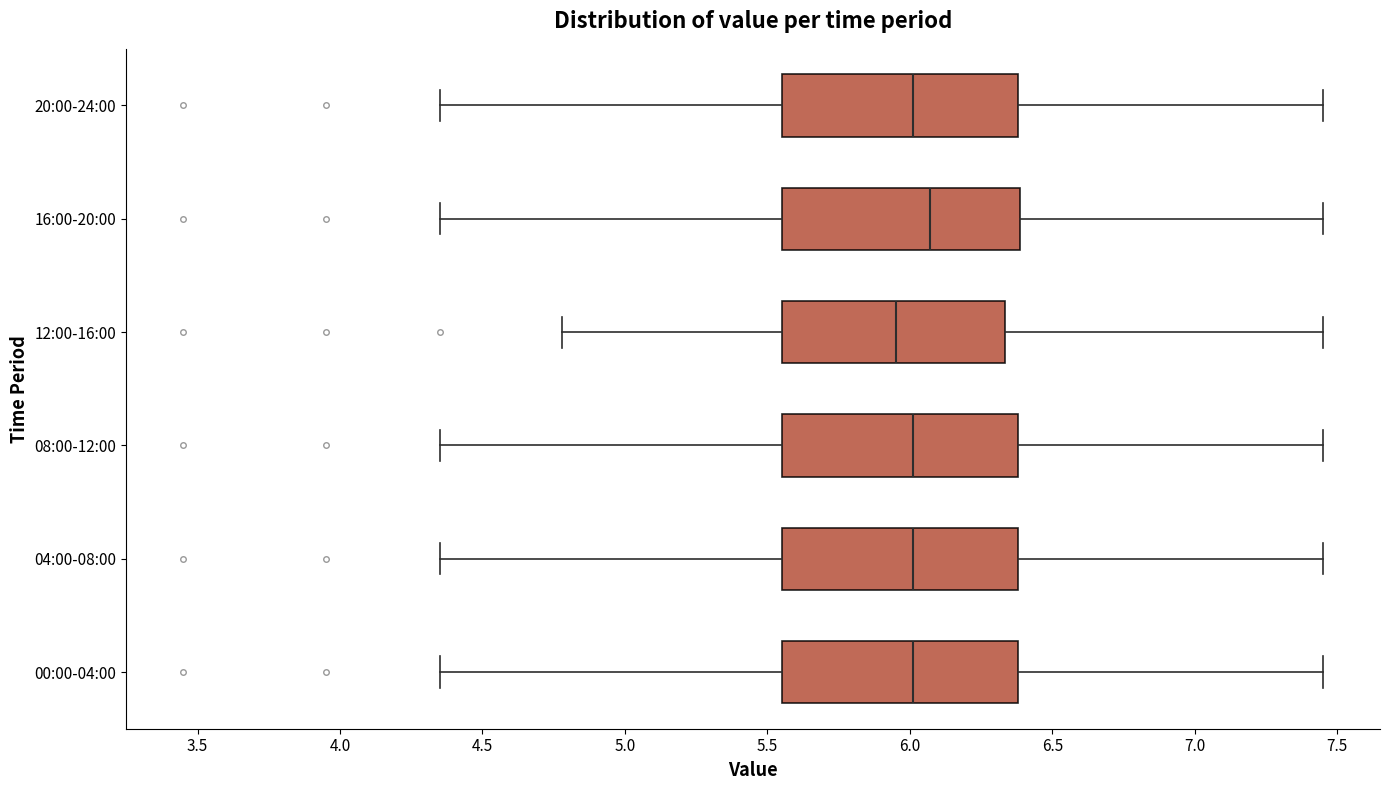

Reading bottom to top, transcribe this box plot: for each box, give where its median line is, the range the box spans, and where its two whiskers end, as read against the x-axis. The values are not printed on the chart, so give them approximately, as read against the axis.

00:00-04:00: median 6.00, box 5.55 to 6.40, whiskers 4.35 to 7.45
04:00-08:00: median 6.00, box 5.55 to 6.40, whiskers 4.35 to 7.45
08:00-12:00: median 6.00, box 5.55 to 6.40, whiskers 4.35 to 7.45
12:00-16:00: median 5.95, box 5.55 to 6.35, whiskers 4.80 to 7.45
16:00-20:00: median 6.05, box 5.55 to 6.40, whiskers 4.35 to 7.45
20:00-24:00: median 6.00, box 5.55 to 6.40, whiskers 4.35 to 7.45